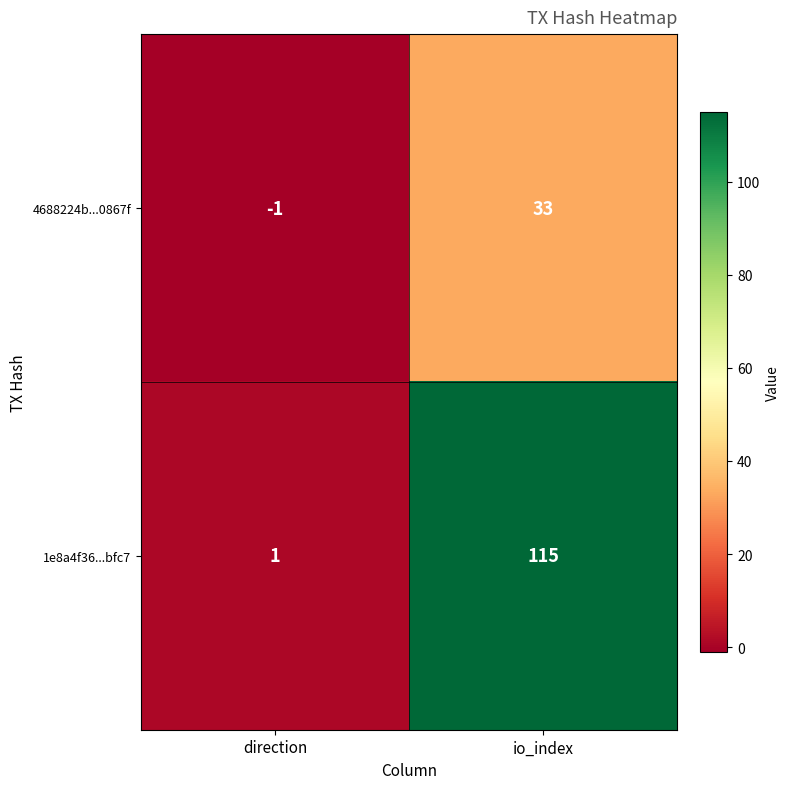

What is the minimum value shown in the chart?

-1